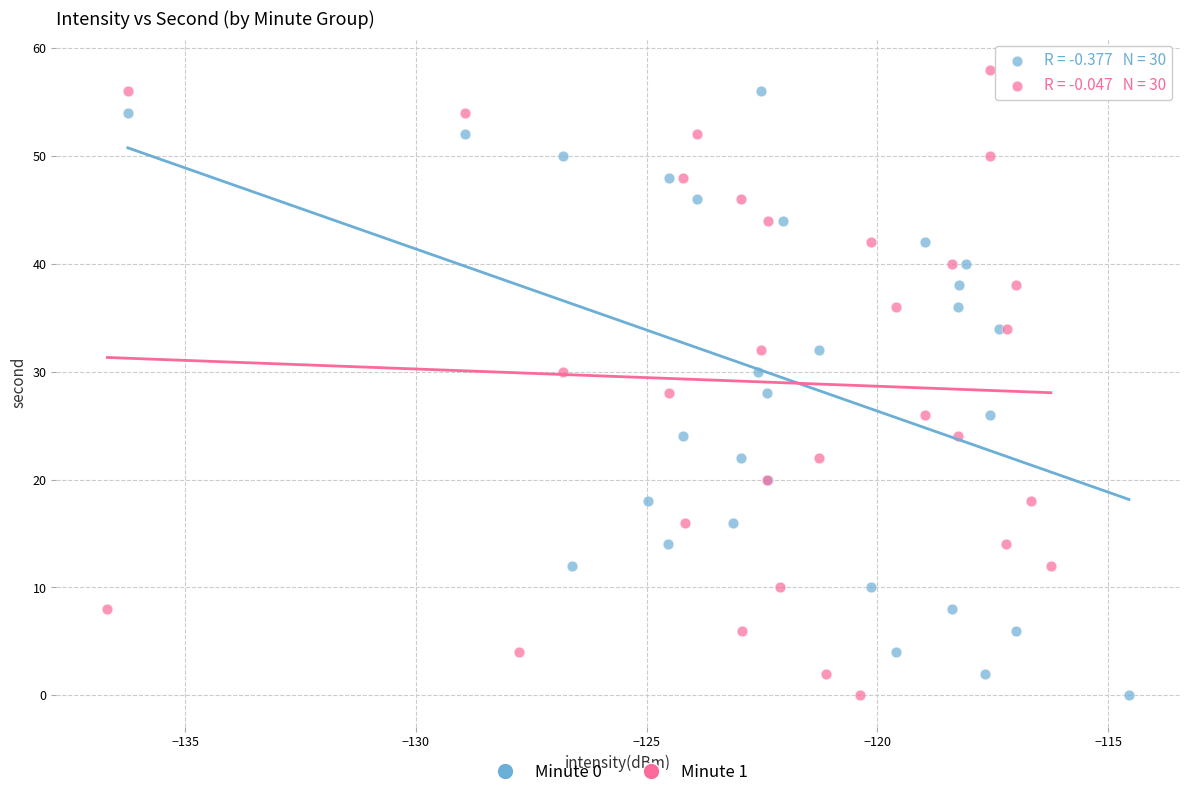

What are all the series names shown in the legend?

Minute 0, Minute 1